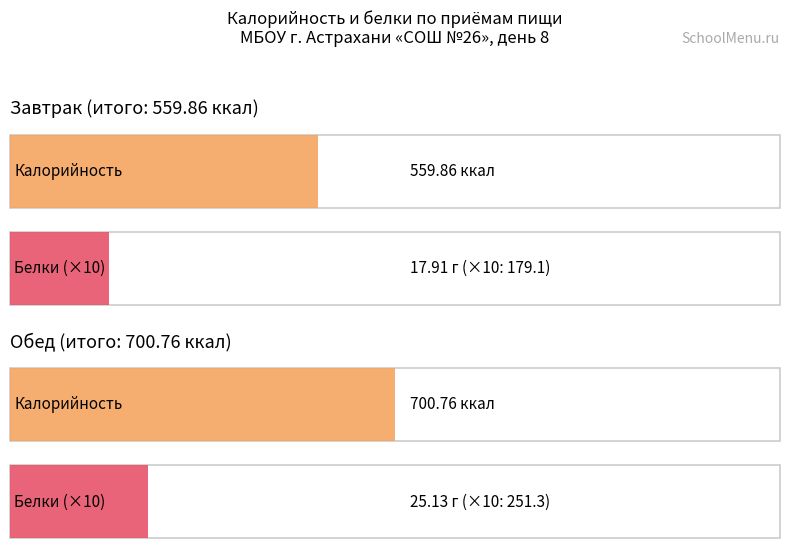

Which series has the largest range (max minus min)?

Калорийность